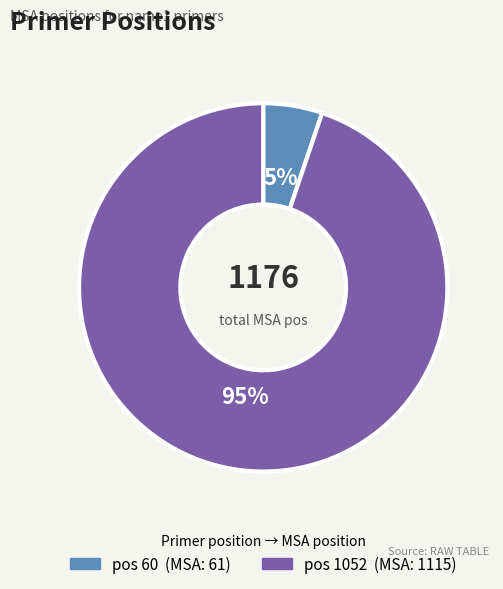

To the nearest percent, what is the average slice percentage?

50%